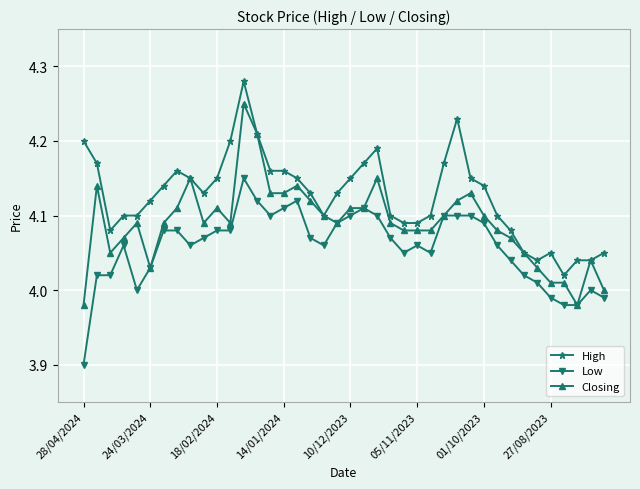

Which series has the largest range (max minus min)?

Closing